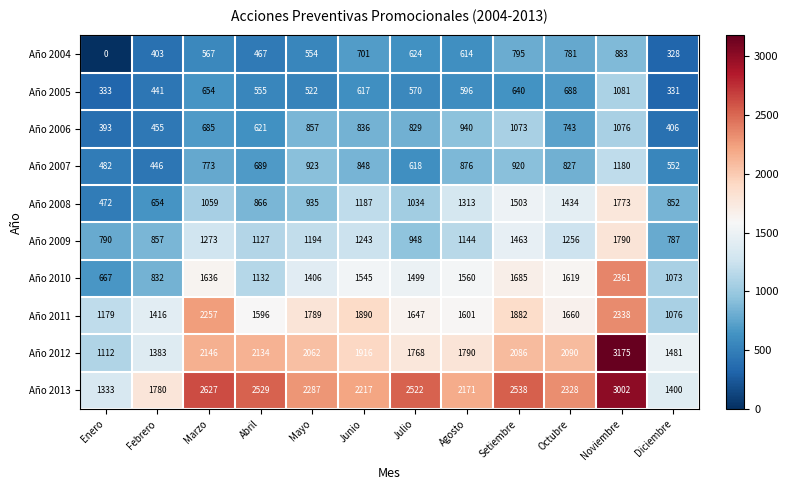

Which category has the lowest value across all series?

Enero